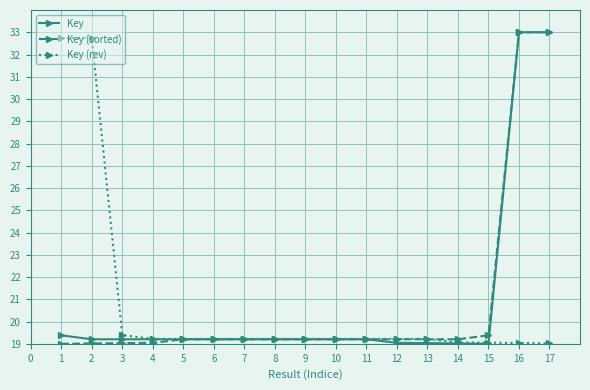

The value of Key (rev) at 4 is 31.3. True or false?

False